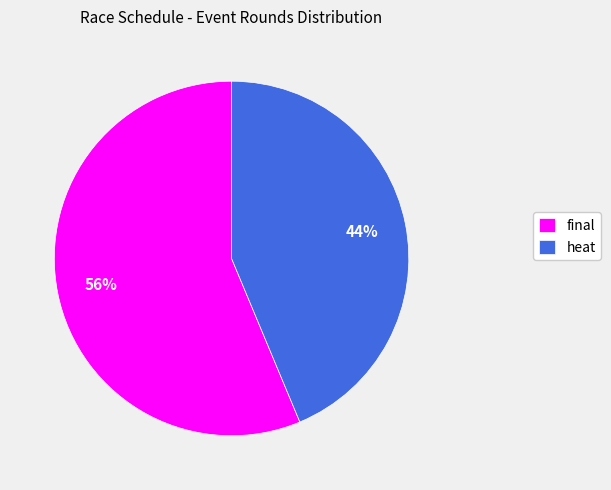

To the nearest percent, what percentage of the pie is final?

56%